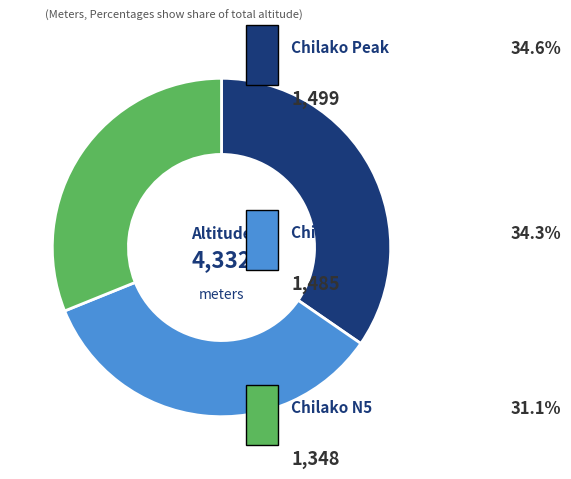

Is there a majority slice in this chart?

No